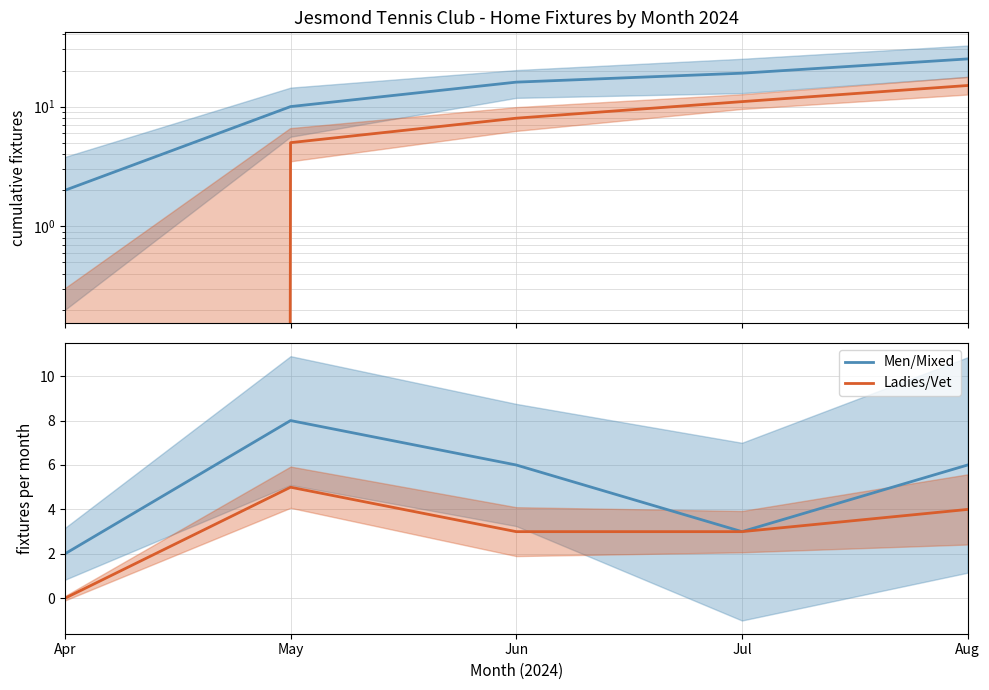

What is the highest value of the Men/Mixed series?

8